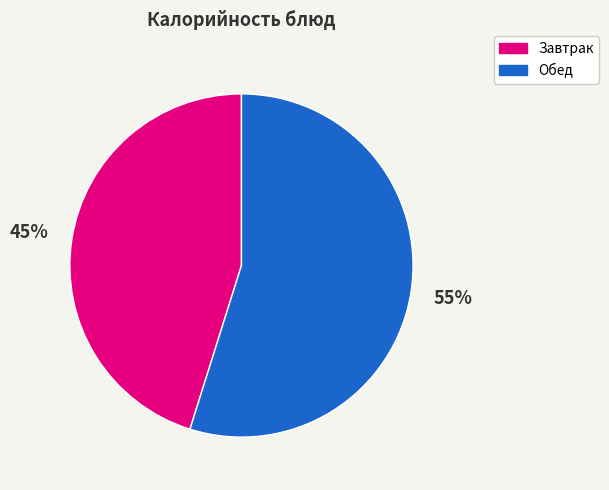

To the nearest percent, what is the difference between the Обед and Завтрак slice percentages?

10%